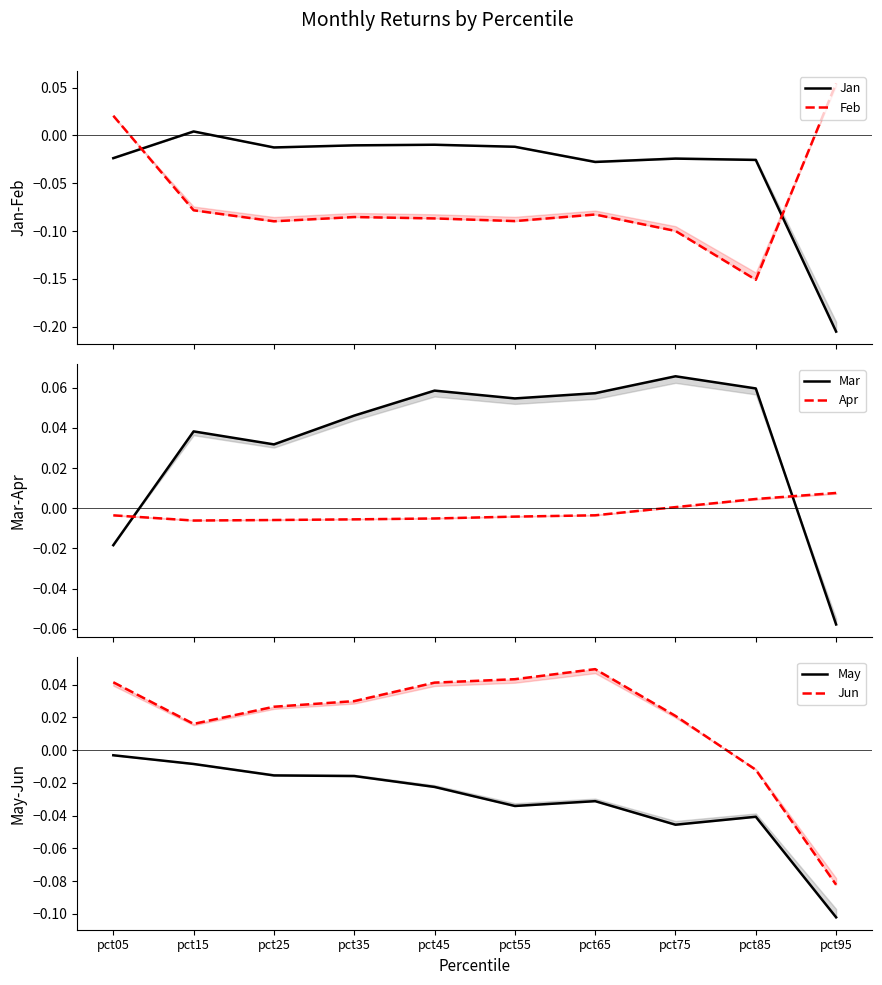

Which series ends up on top after the final intersection of May and Apr?

Apr